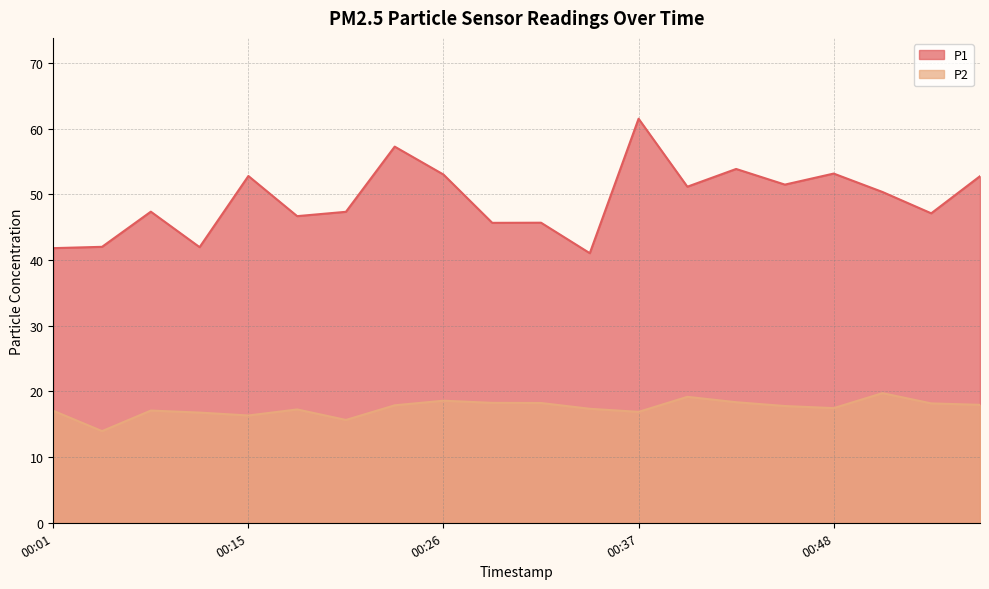

What are all the series names shown in the legend?

P1, P2